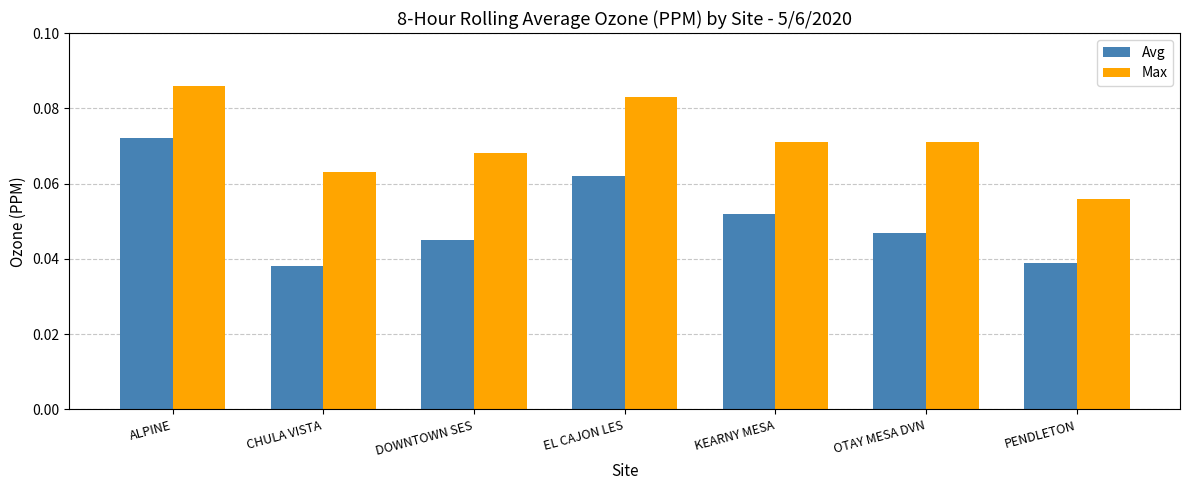

How many distinct data groups are displayed?

2